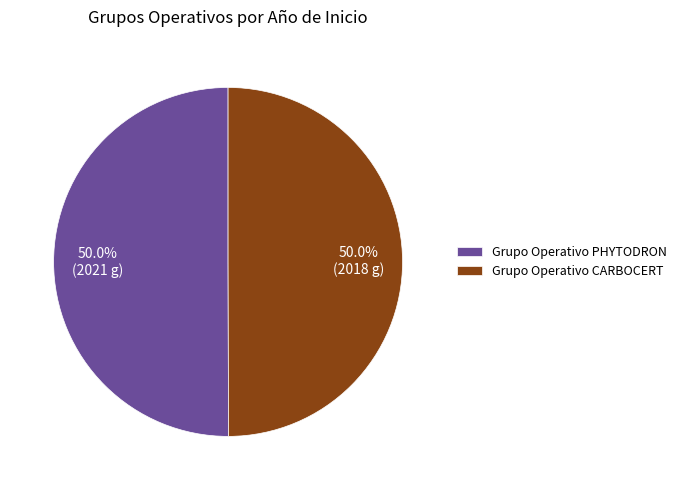

Is it true that Grupo Operativo CARBOCERT is 50% of the pie?

True